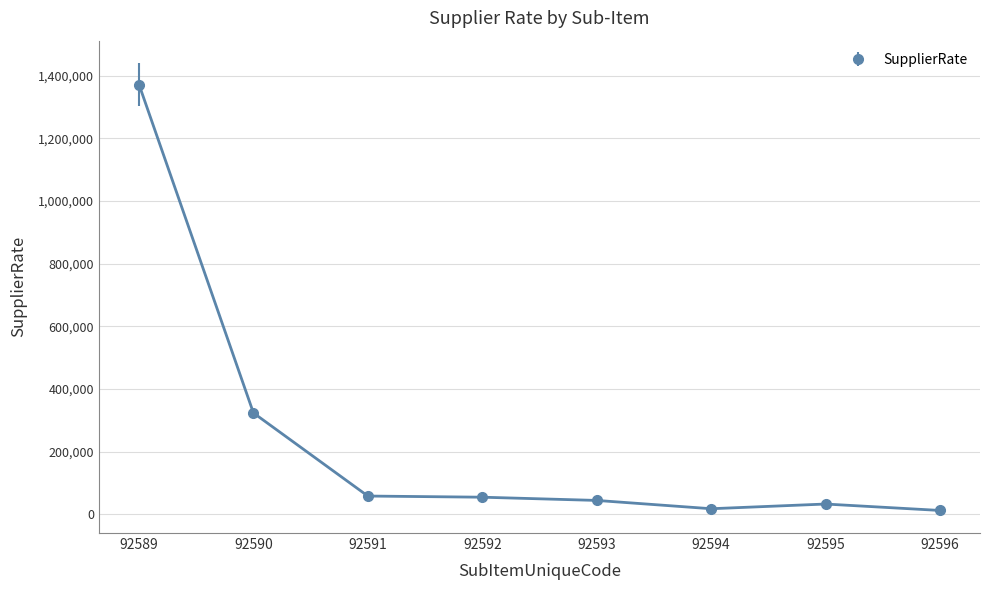

What is the change in value from 92589 to 92592?

-1317190